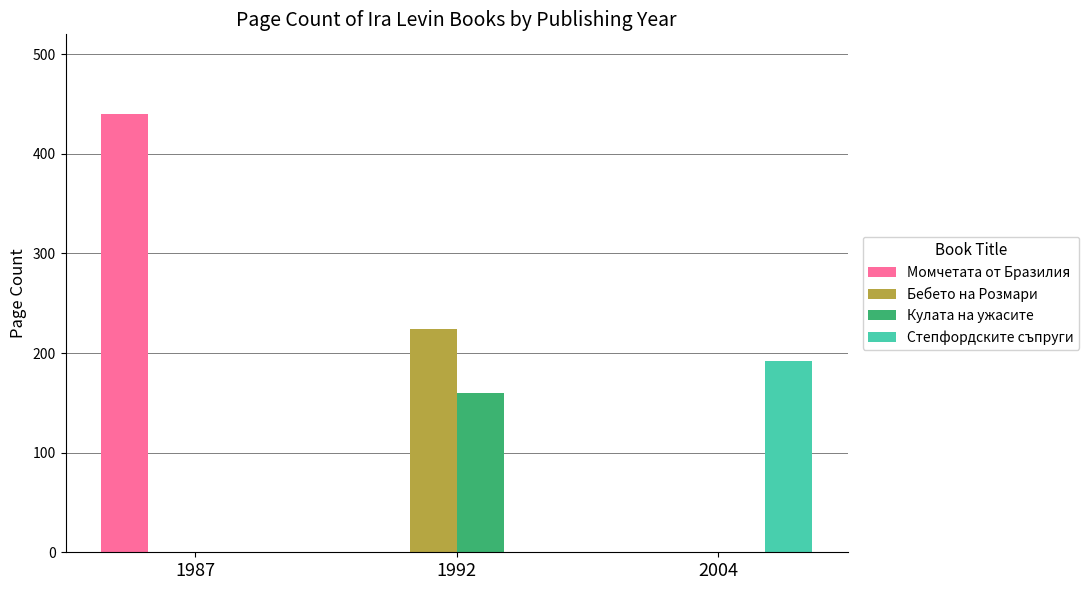

How many groups of bars are there?

3